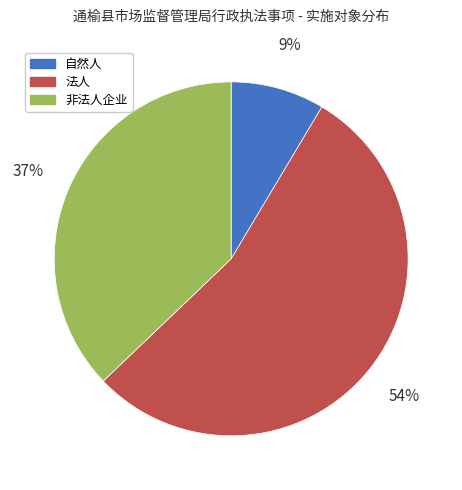

Is the sum of 法人 and 自然人 greater than half?

Yes